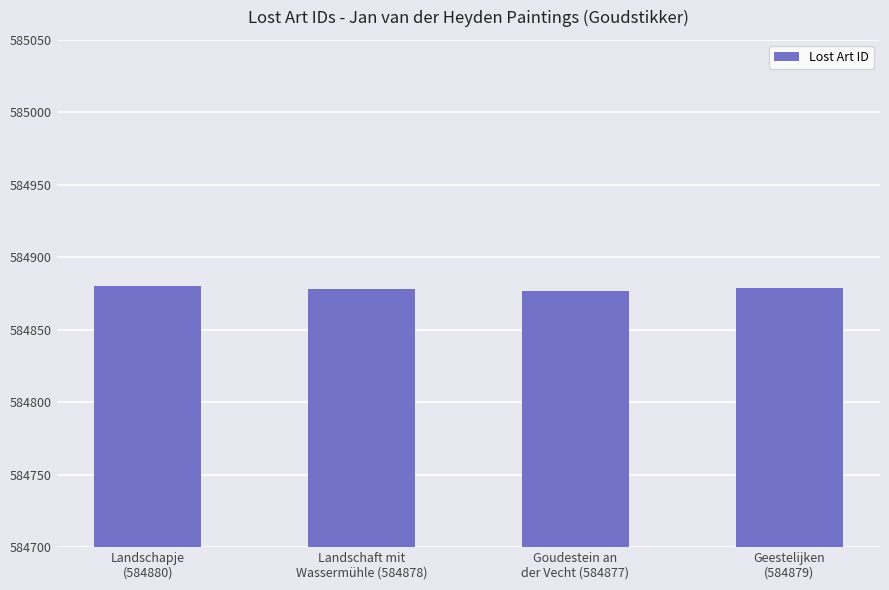

What is the value of the 4th bar from the left?

584879